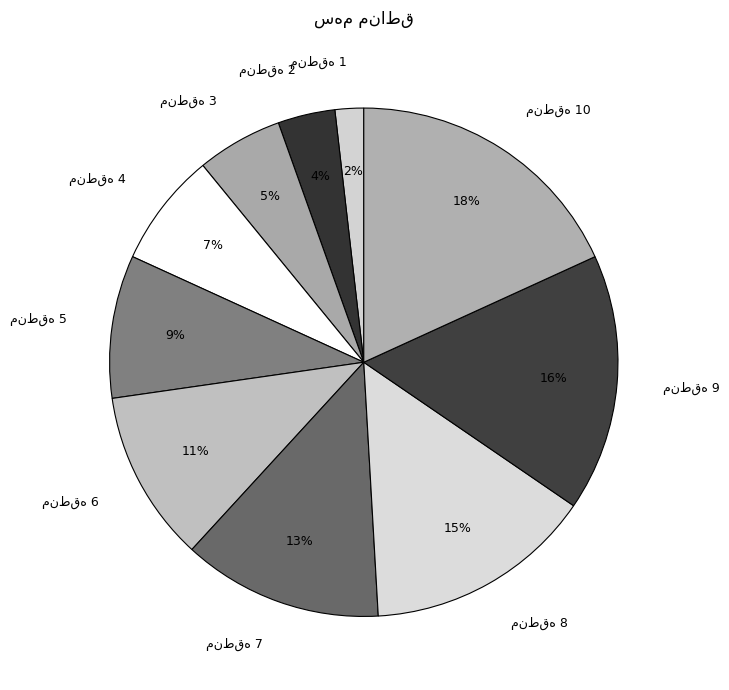

To the nearest percent, what is the difference between the largest and smallest slice percentages?

16%